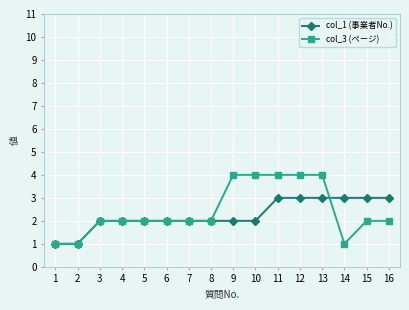

How many col_3 (ページ) values are between 2 and 4?

13